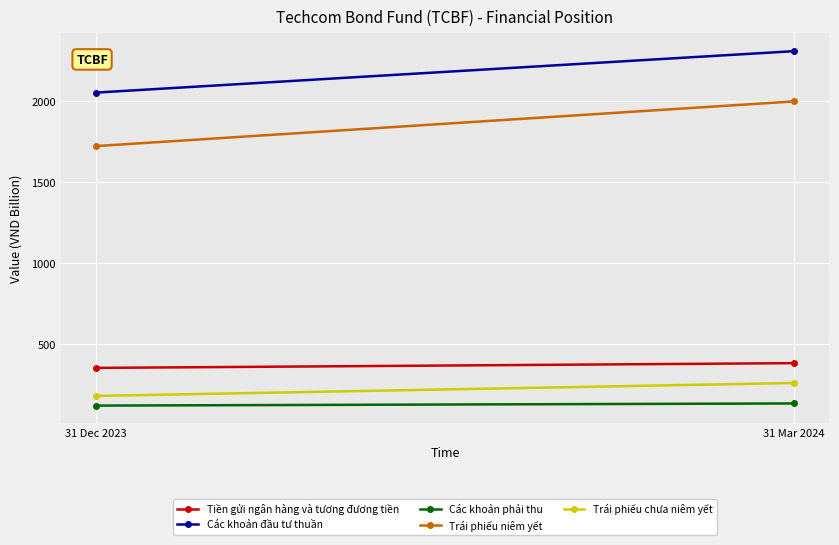

What is the difference between the maximum and minimum values in the Trái phiếu niêm yết series?

275874939713